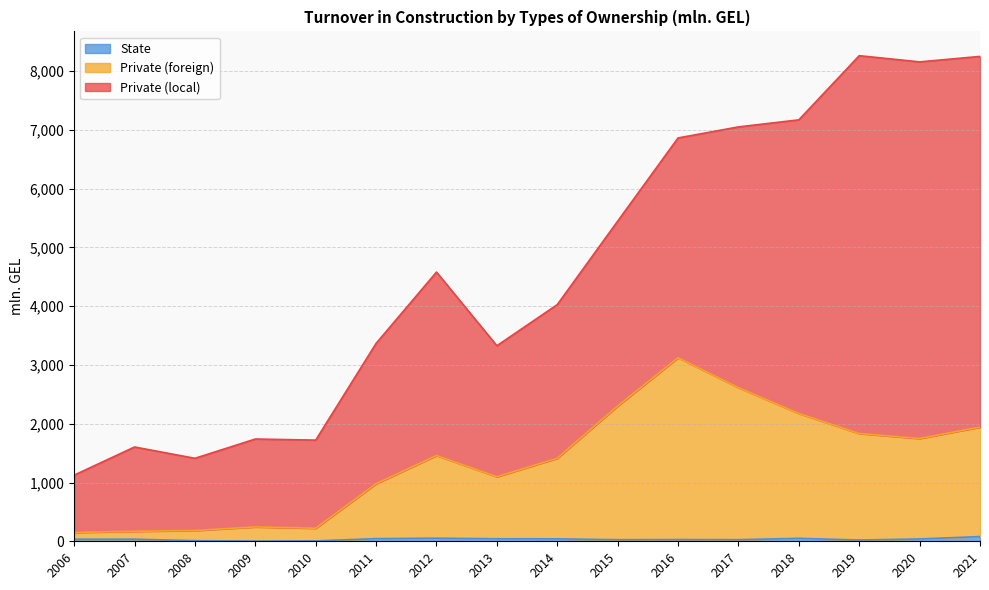

Read the State value at 2016.

29.4